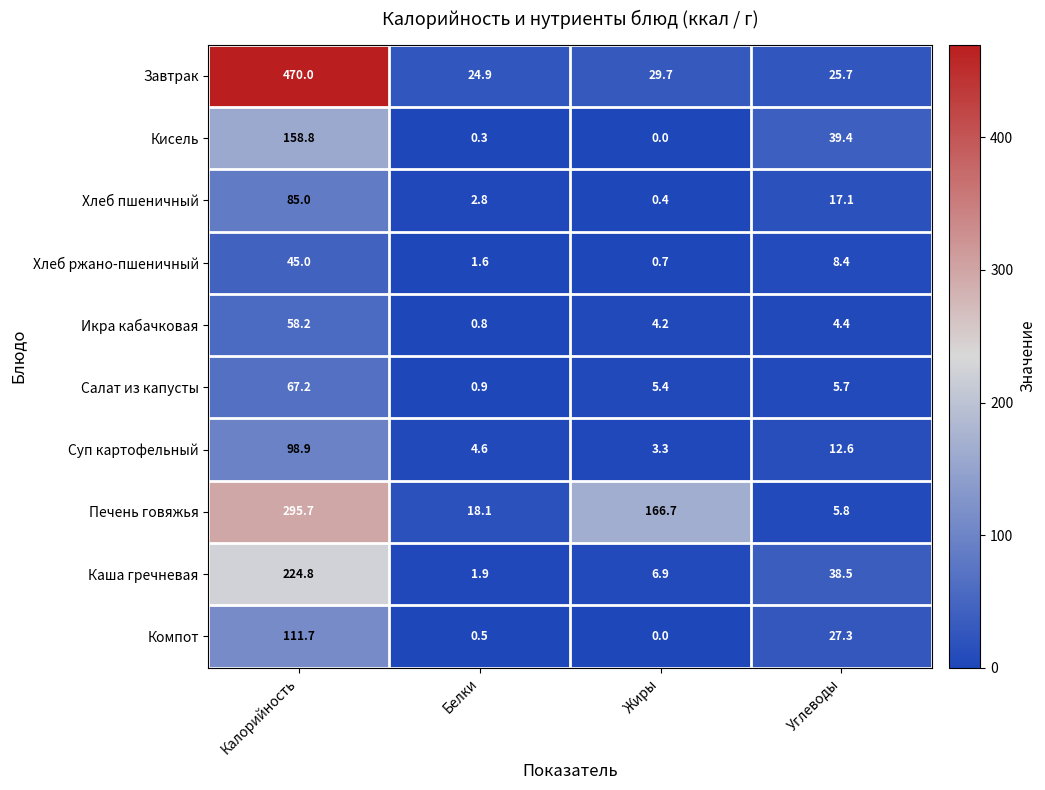

What is the difference between the second highest and minimum values in the Завтрак series?

4.8